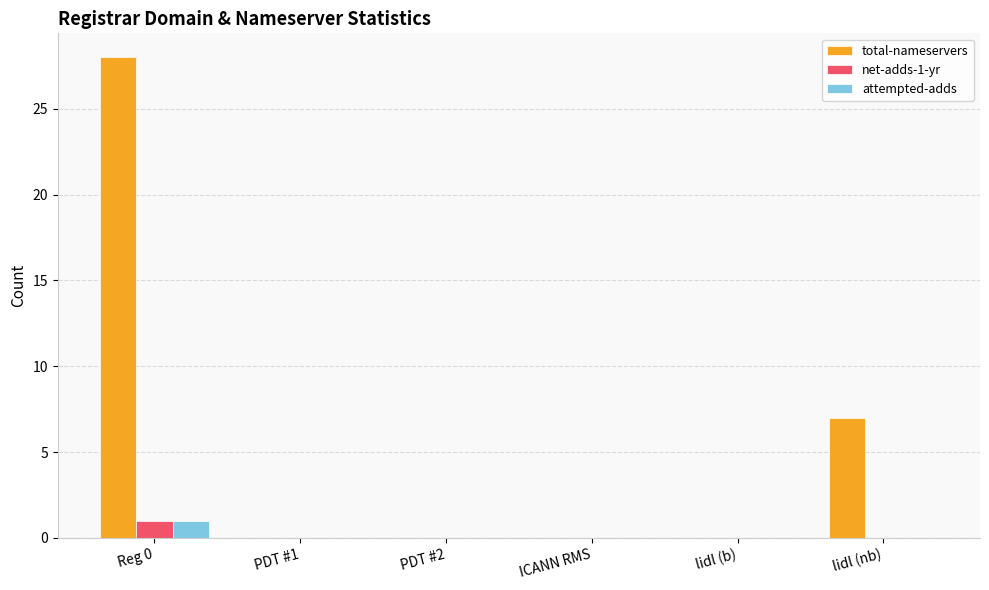

The value of total-nameservers at ICANN RMS is 0. True or false?

True